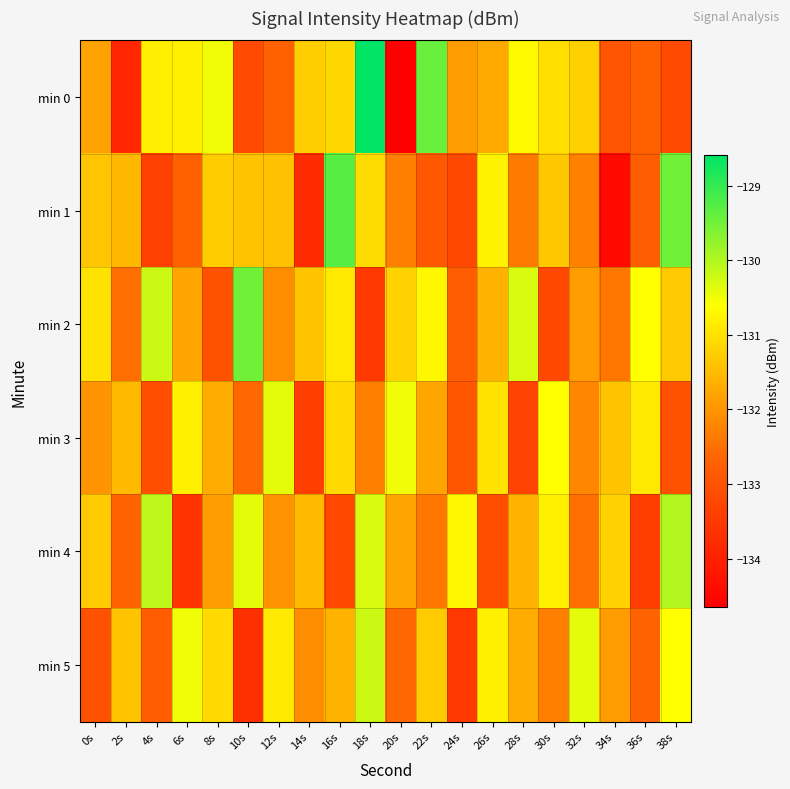

How many categories are shown in the chart?

20